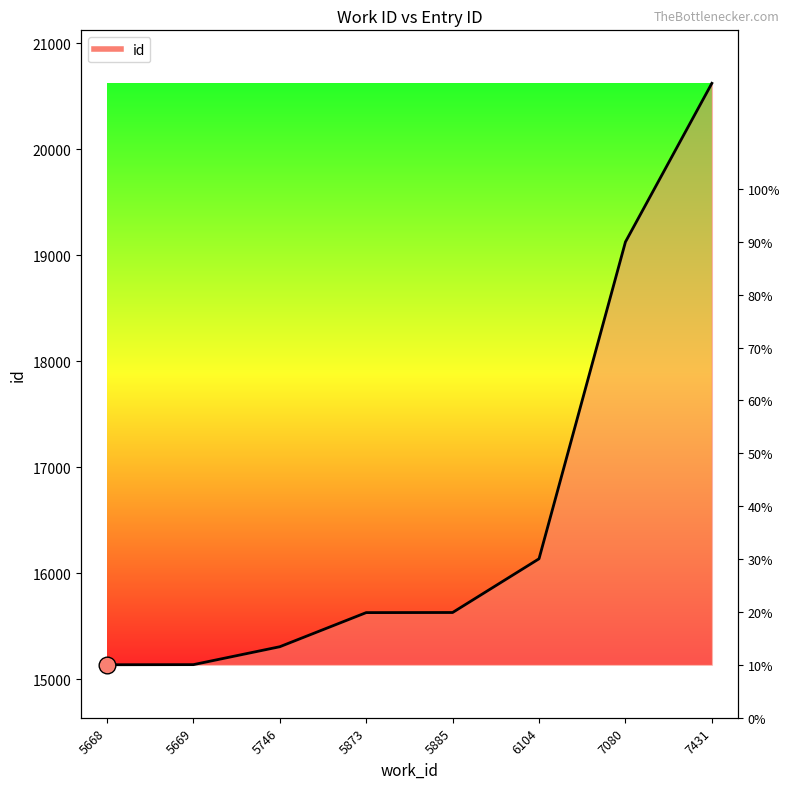

How many data points does each series have?

8